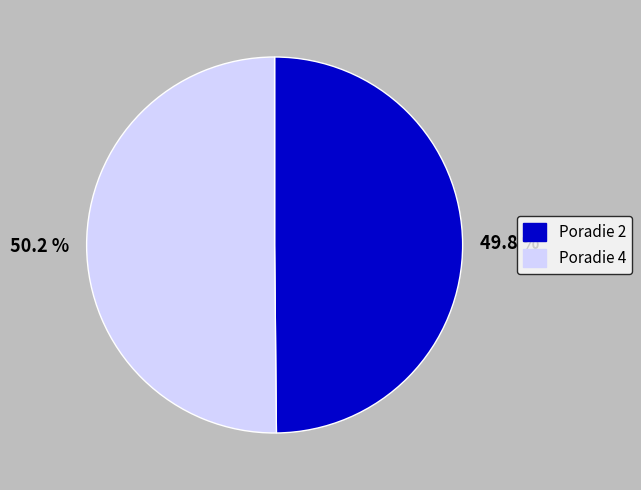

Does any single category account for the majority?

Yes